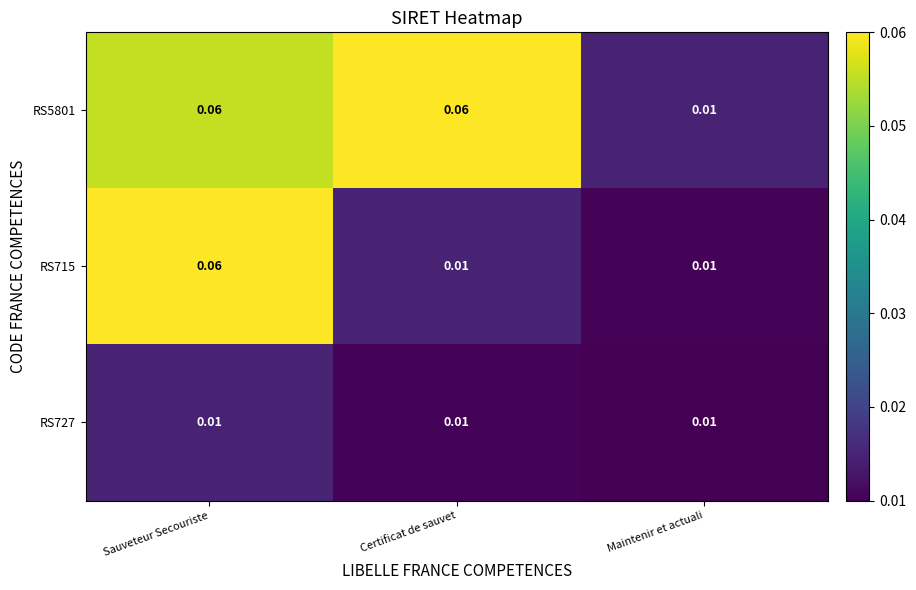

Which category has the lowest value in the RS5801 series?

Maintenir et actuali